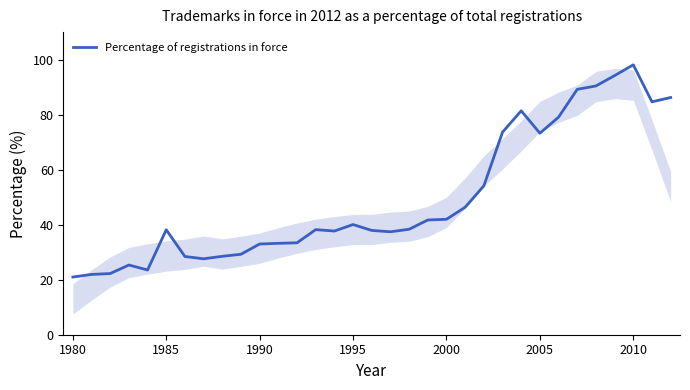

What is the minimum value shown in the chart?

21.0